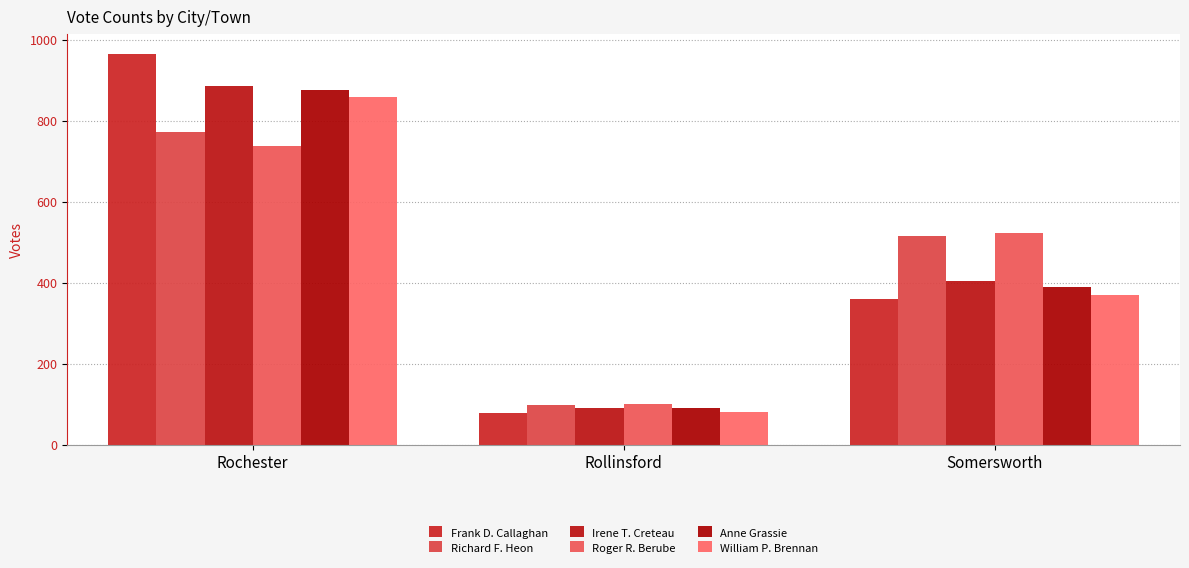

Reading right to left, what are all the values shown in this chart?

Frank D. Callaghan: 361	80	966
Richard F. Heon: 515	99	773
Irene T. Creteau: 405	90	887
Roger R. Berube: 523	100	738
Anne Grassie: 390	91	875
William P. Brennan: 369	82	859